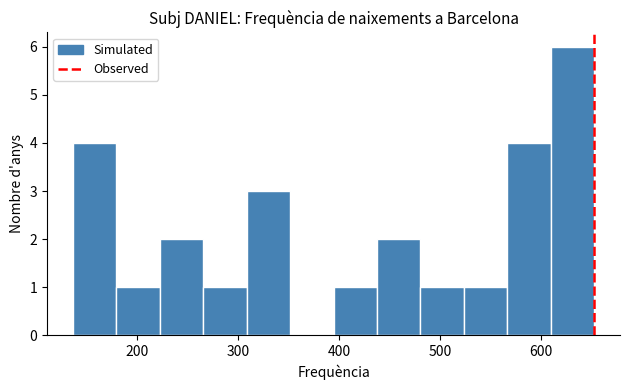

What is the height of the bar covering 180 to 220 on the x-axis? Neither the bar edges nor the heights are printed on the chart, so give them approximately, as read against the axes.

1